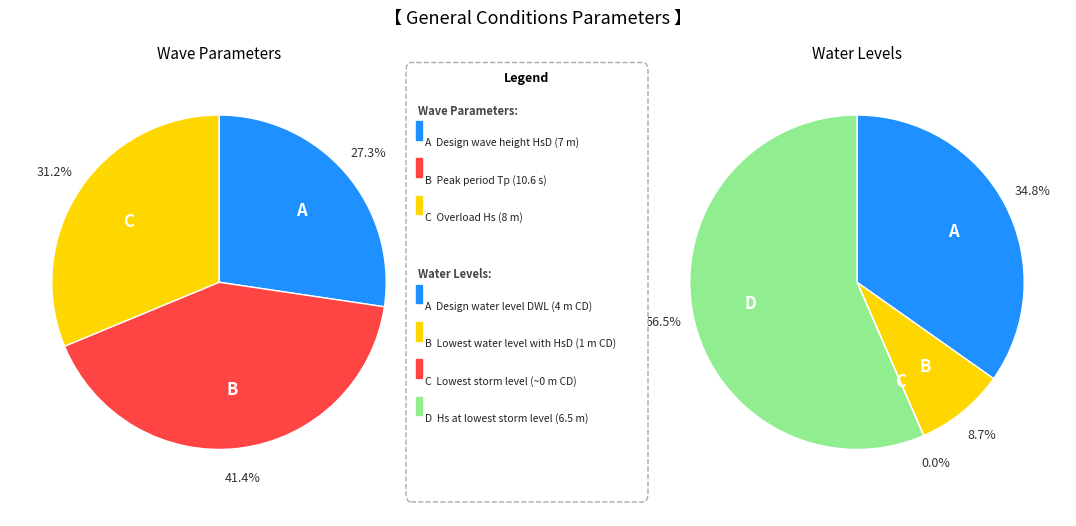

The Lowest water level with HsD slice represents 1% of the pie. True or false?

False